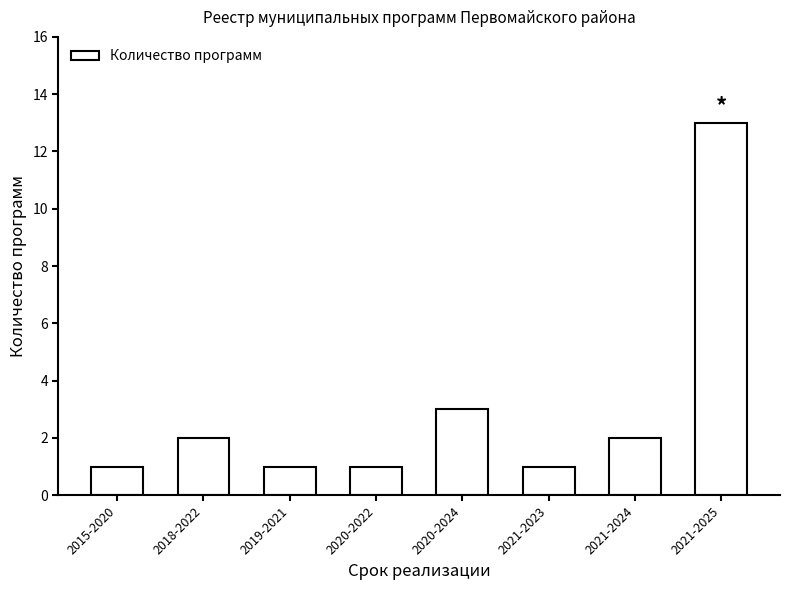

The chart shows a value of 22 at 2021-2025. True or false?

False